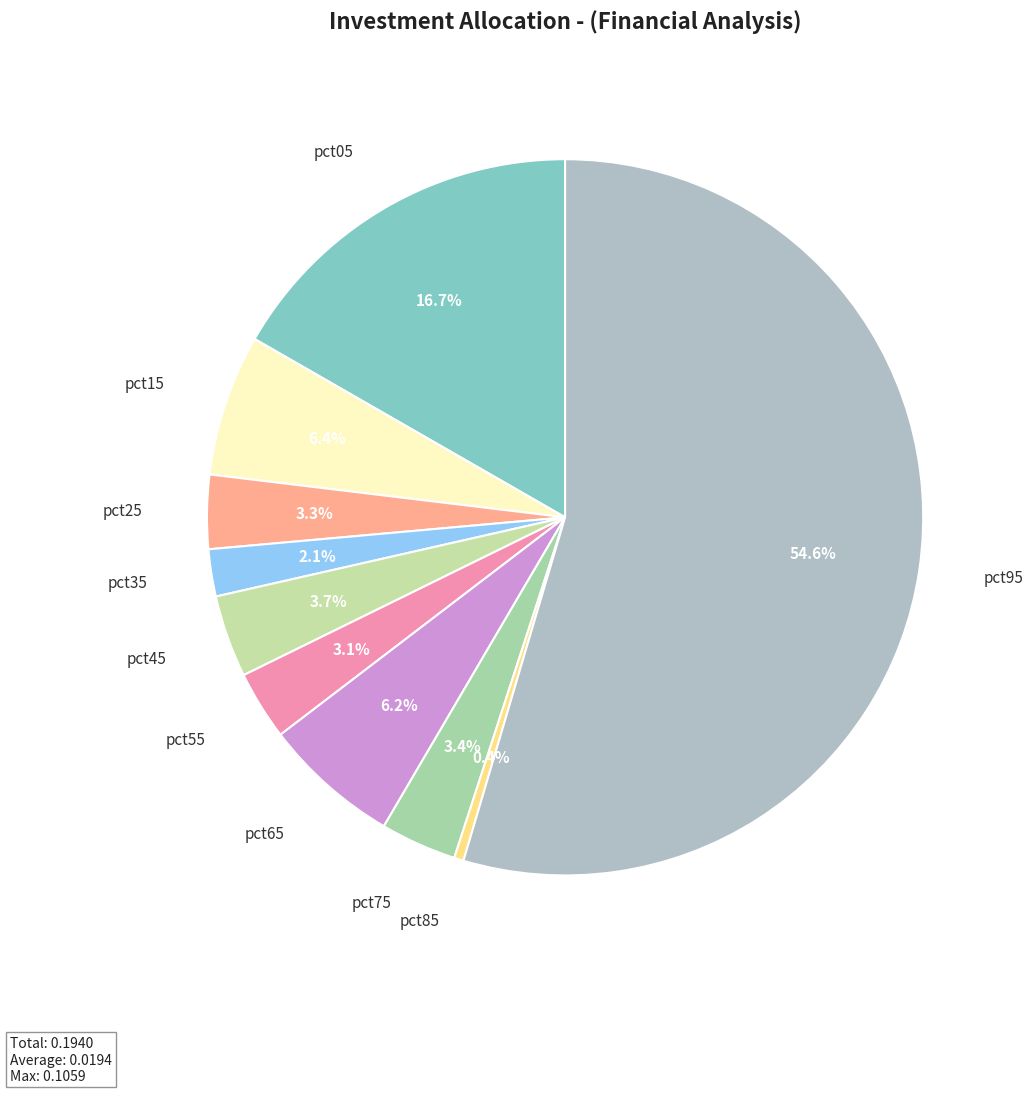

How many slices are in this pie chart?

10